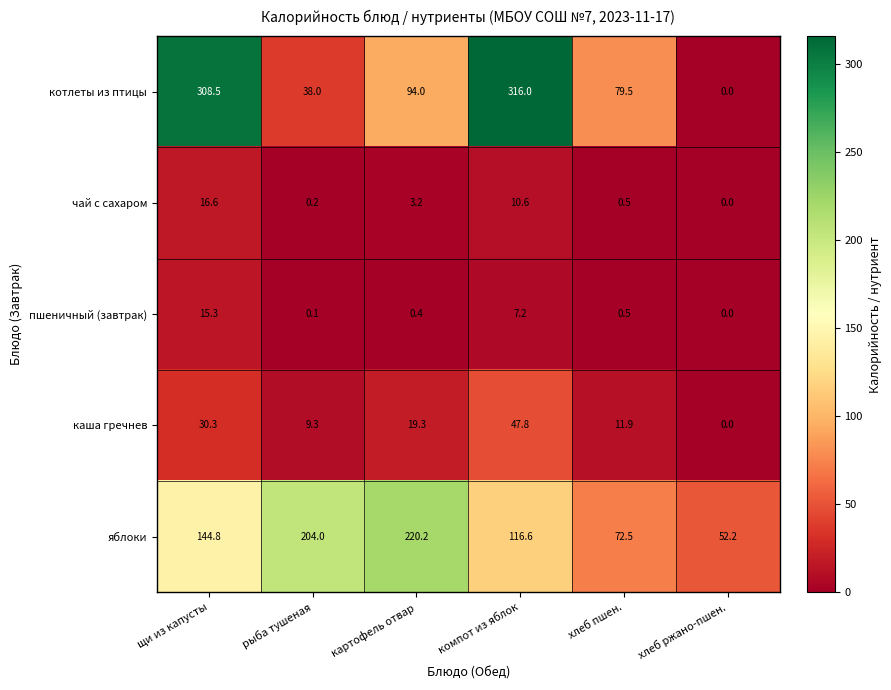

Rank the series by their maximum value, from lowest to highest.

пшеничный (завтрак), чай с сахаром, каша гречнев, яблоки, котлеты из птицы